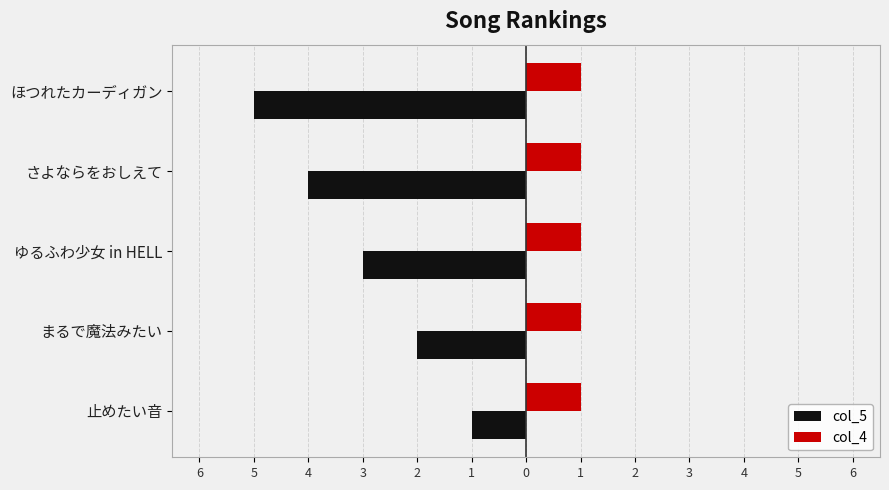

What are all the series names shown in the legend?

col_5, col_4